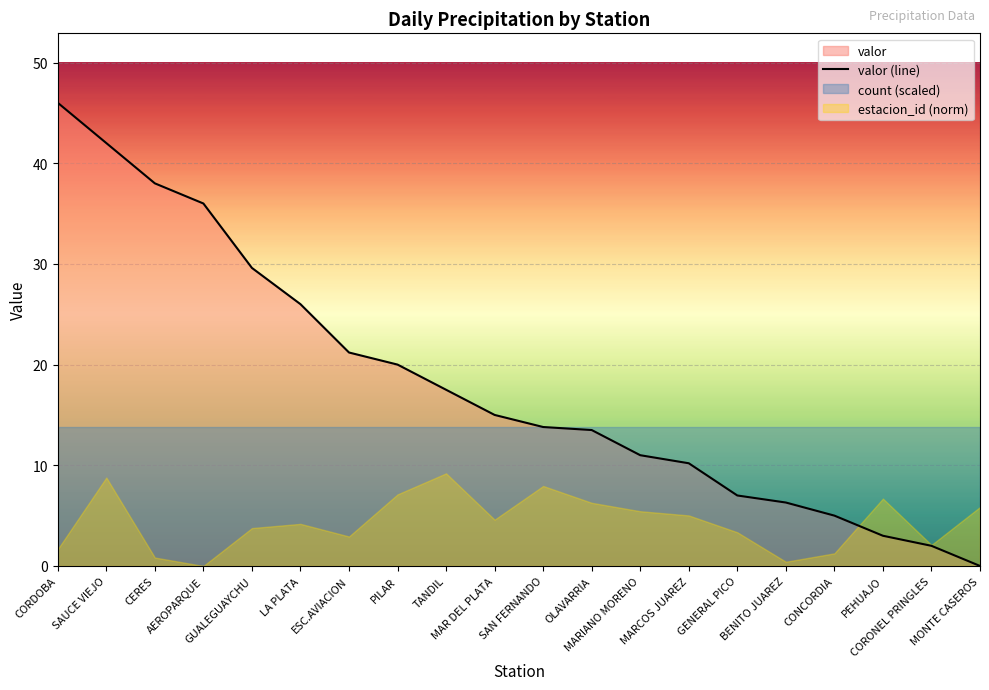

What position from the right is MONTE CASEROS?

1